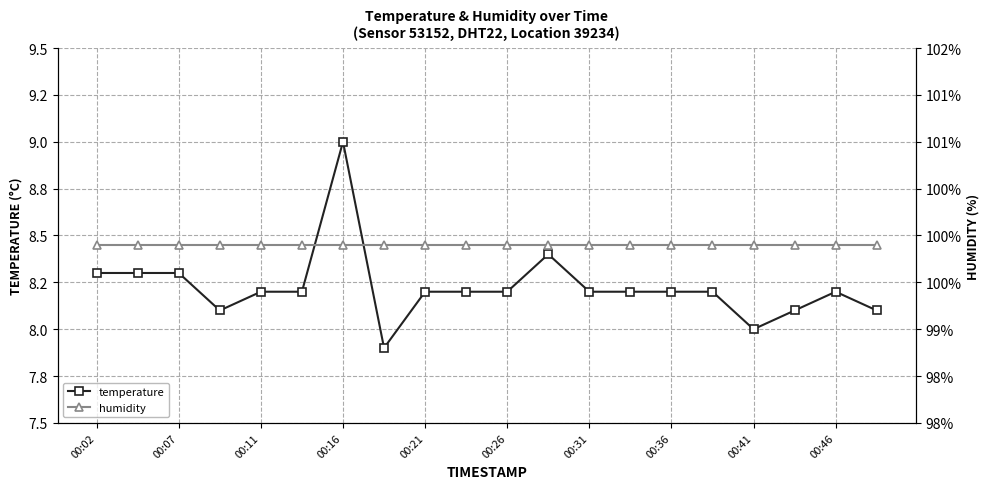

Where does the temperature series first go above 8?

00:02